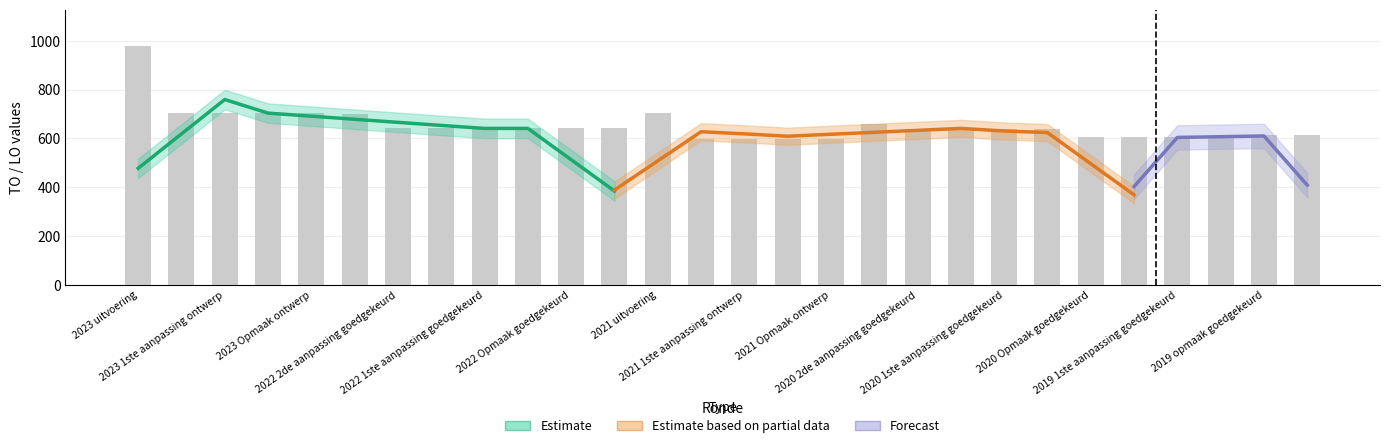

What is the change in value from 2021 Opmaak ontwerp to 2020 uitvoering?

+60